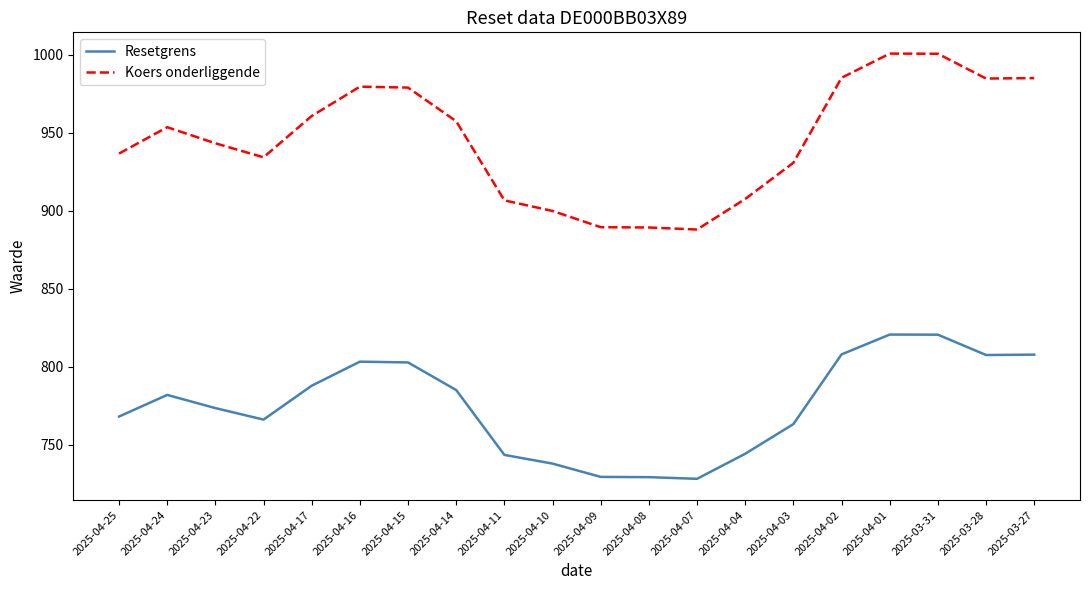

What is the greatest value displayed?

1000.8